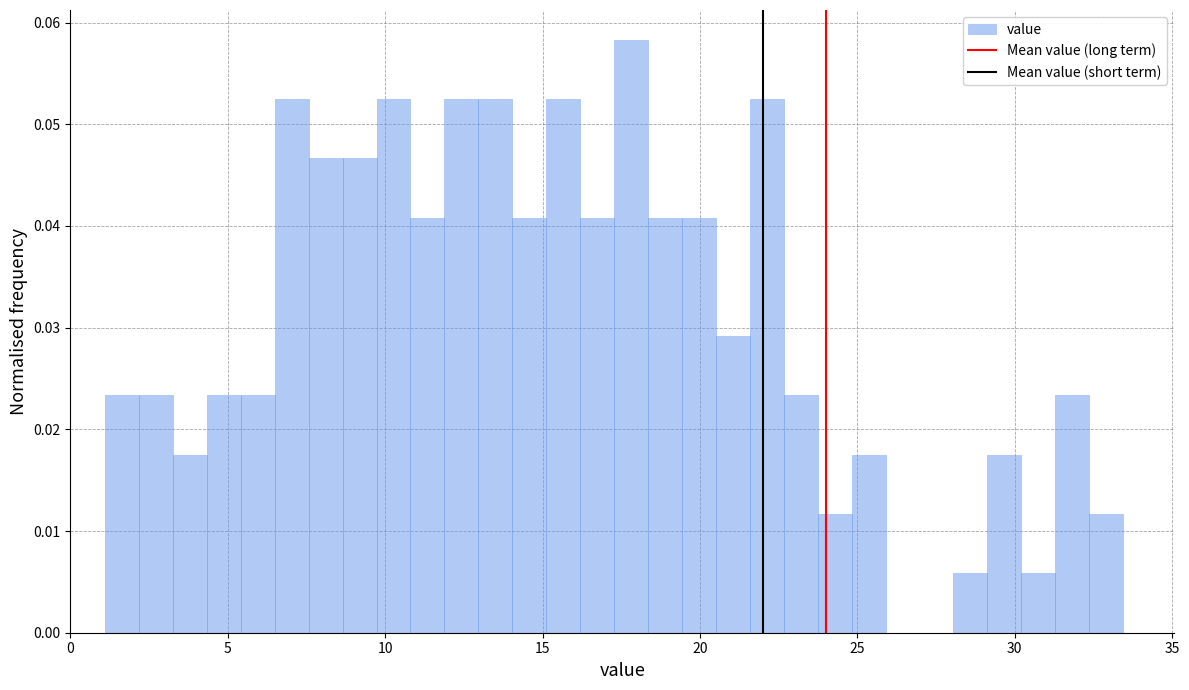

Around what value on the x-axis is the tallest bar? Give the approximate position of its centre, as read against the axis.

18.0